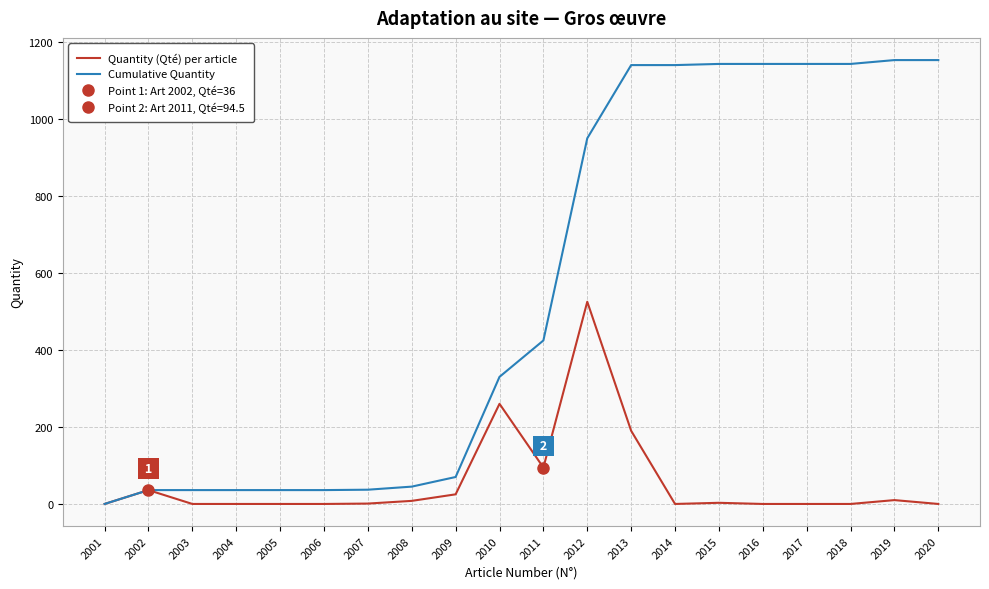

True or false: Cumulative Quantity has more than 0 interior local peaks.

False